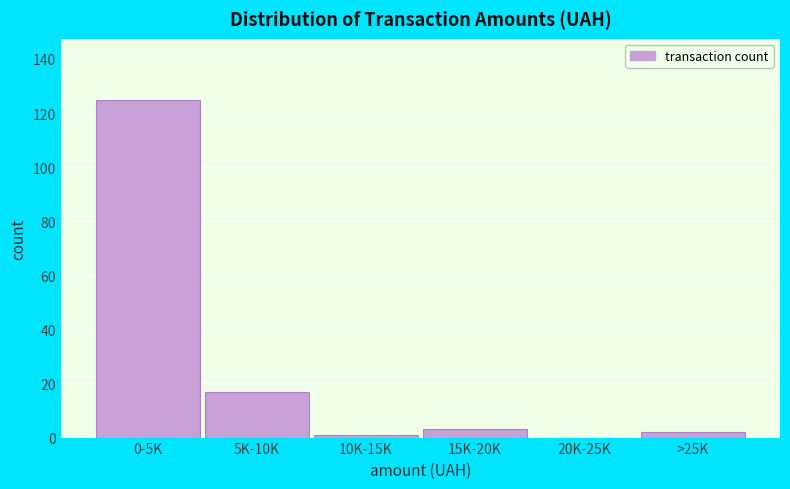

Reading left to right, transcribe all the data shown in this chart.

0-5K=125	5K-10K=17	10K-15K=1	15K-20K=3	20K-25K=0	>25K=2